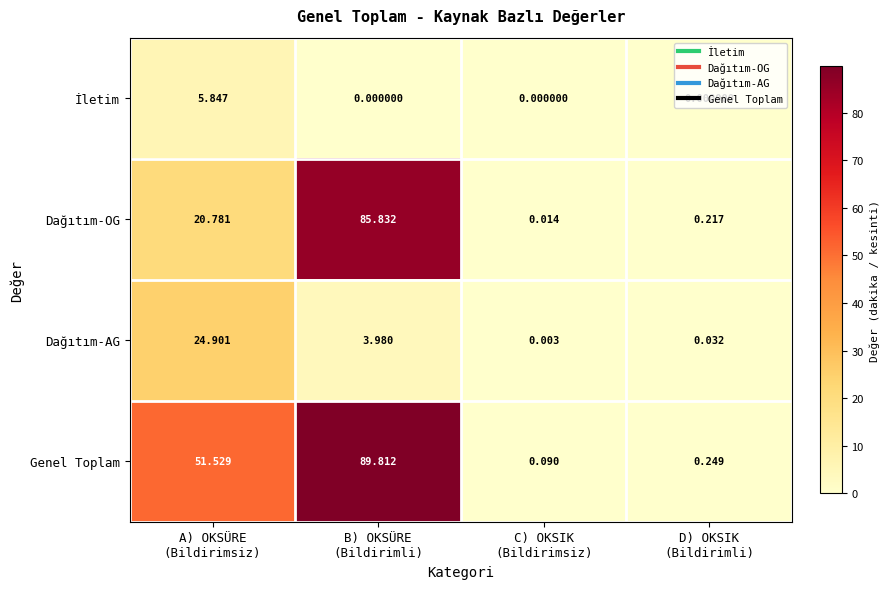

List the series in order of their peak value, lowest first.

İletim, Dağıtım-AG, Dağıtım-OG, Genel Toplam